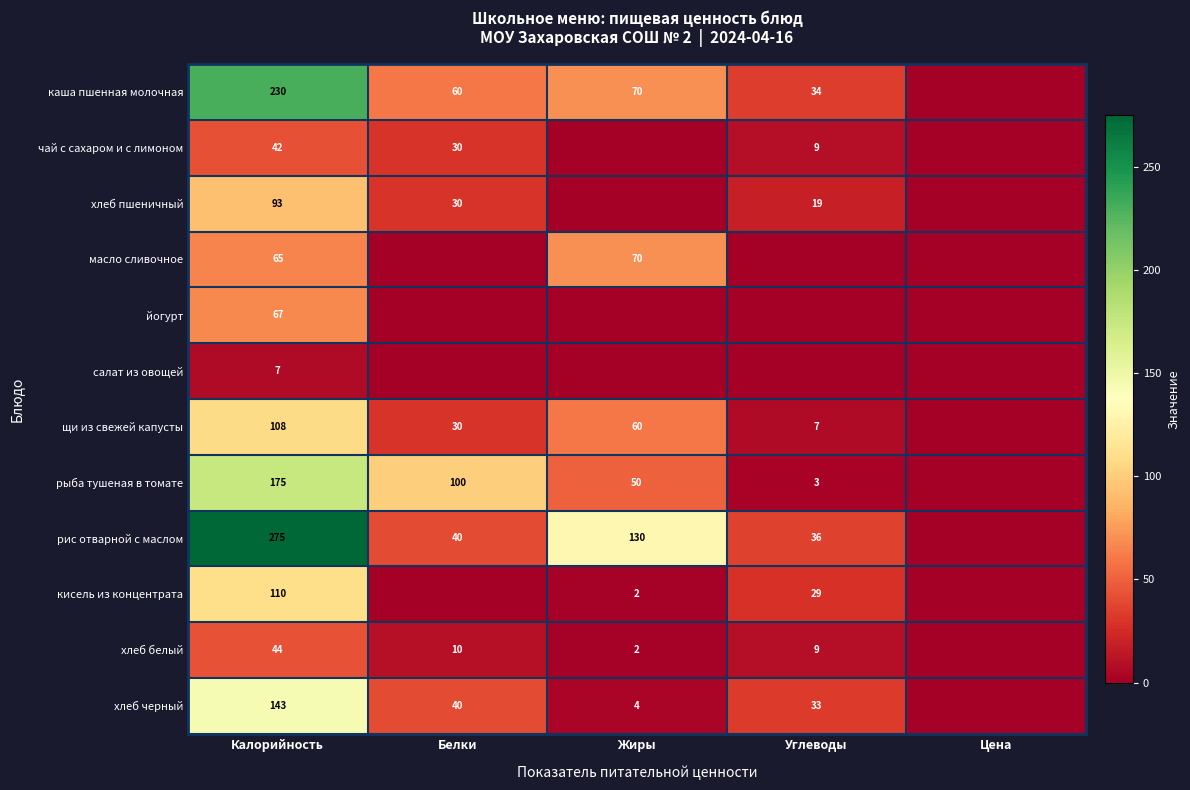

True or false: кисель из концентрата has a value of 17 at Углеводы.

False